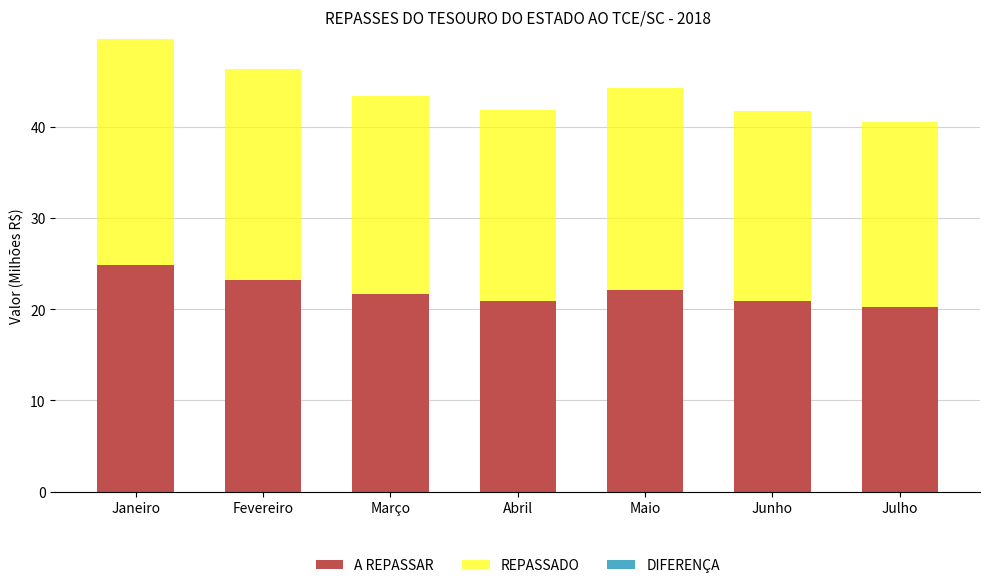

The value of A REPASSAR at Julho is 13.1. True or false?

False